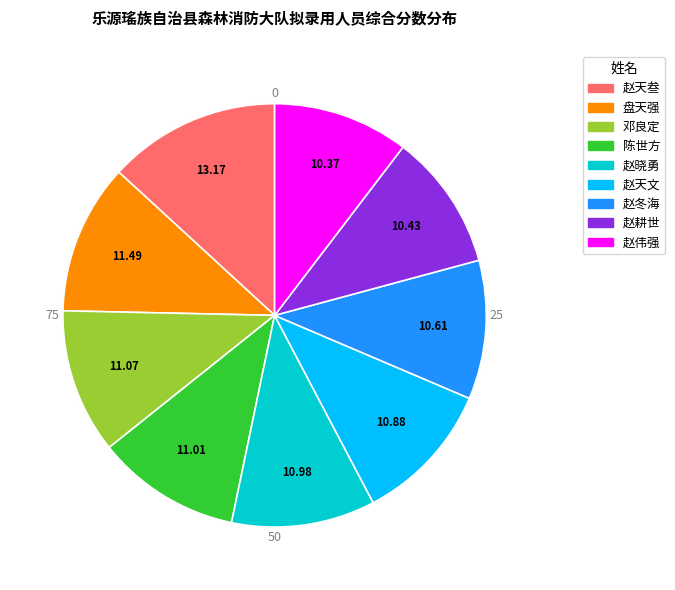

What is the ratio of the value at 赵晓勇 to the value at 赵天文?

1.0